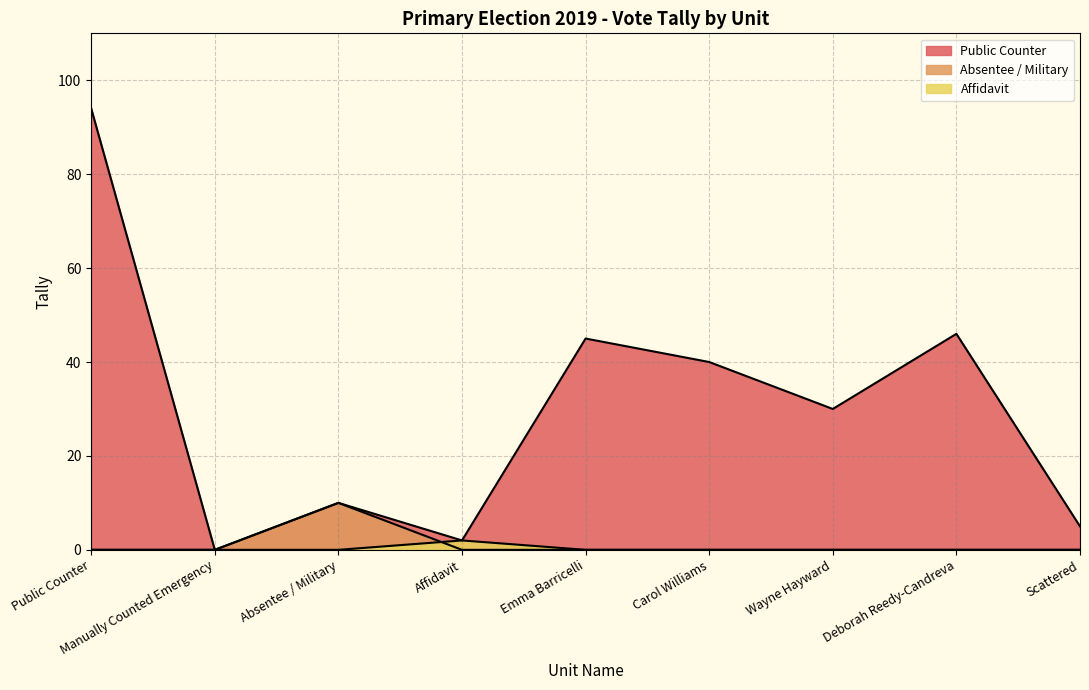

At how many categories does at least one series exceed 21?

5